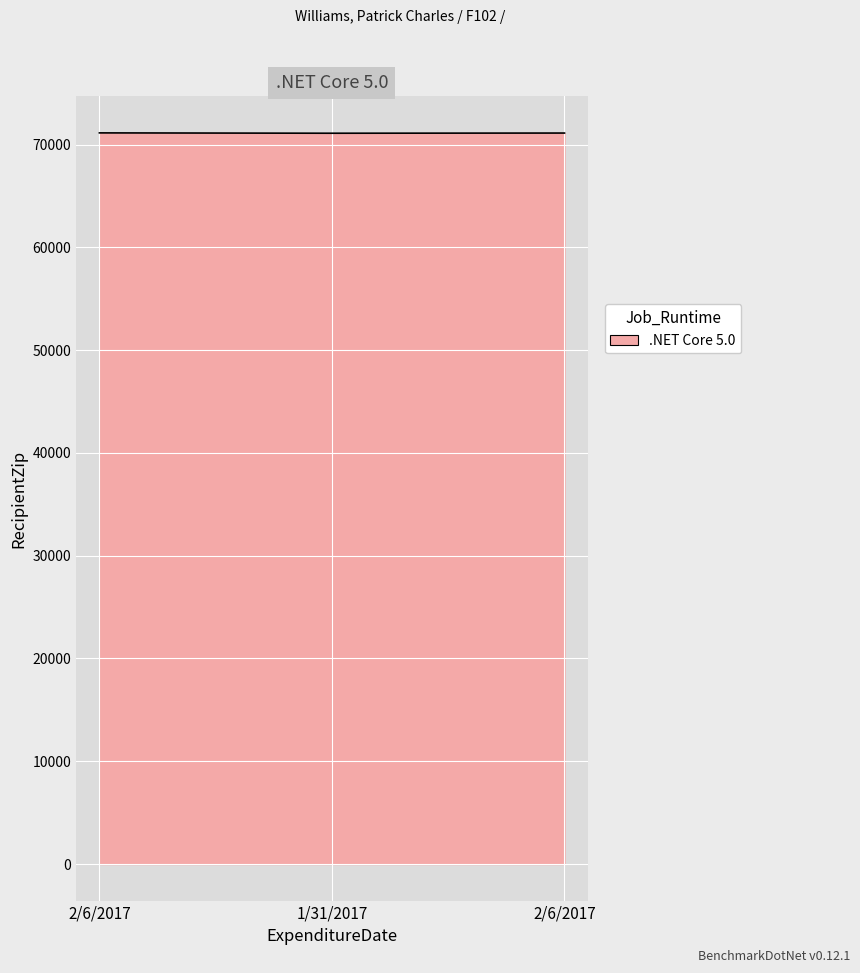

Reading right to left, extract all data points from this chart.

71119	71101	71134